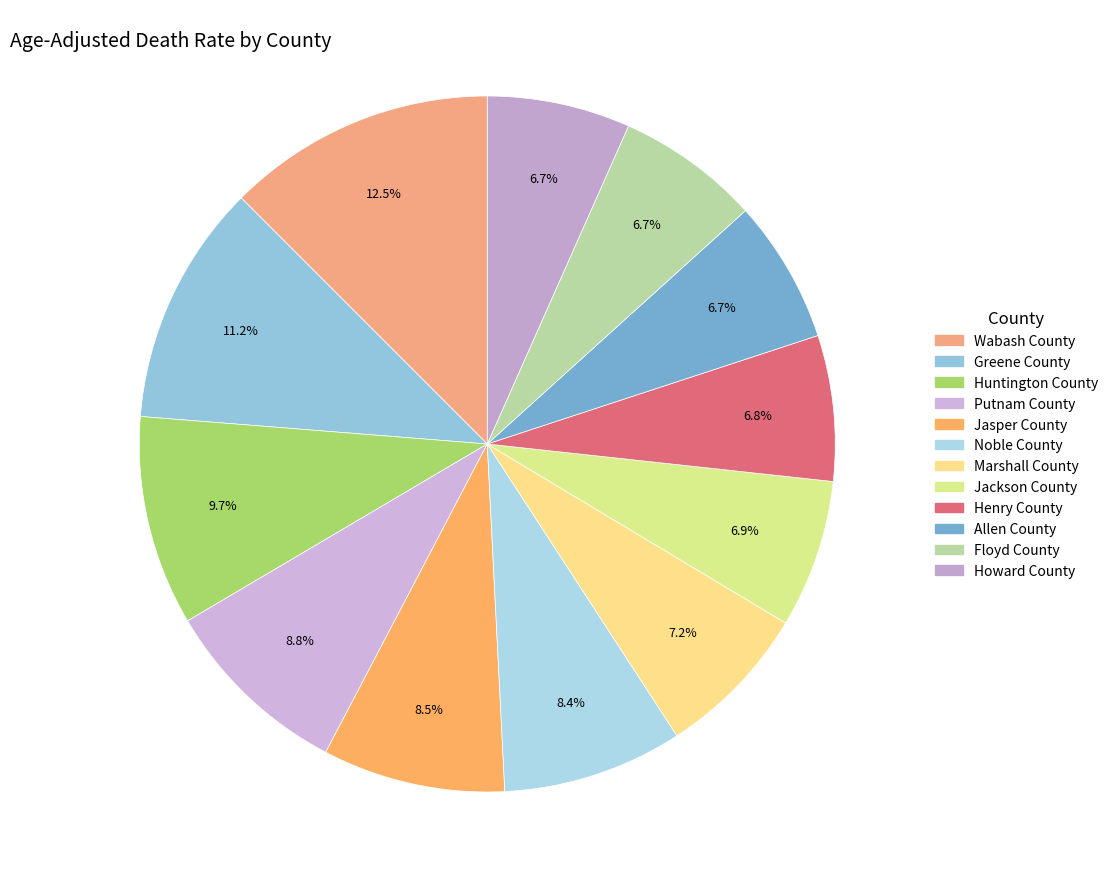

To the nearest percent, what is the average slice percentage?

8%